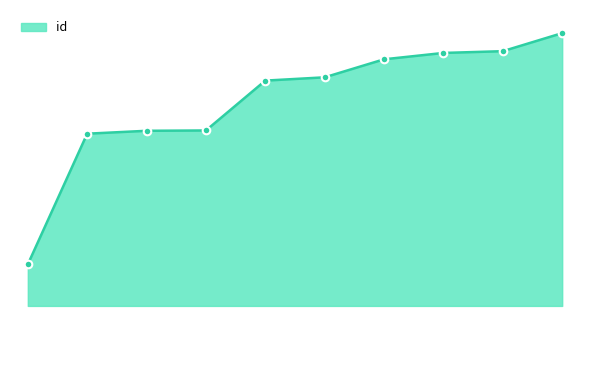

Is this an area chart (filled region under the line)?

Yes